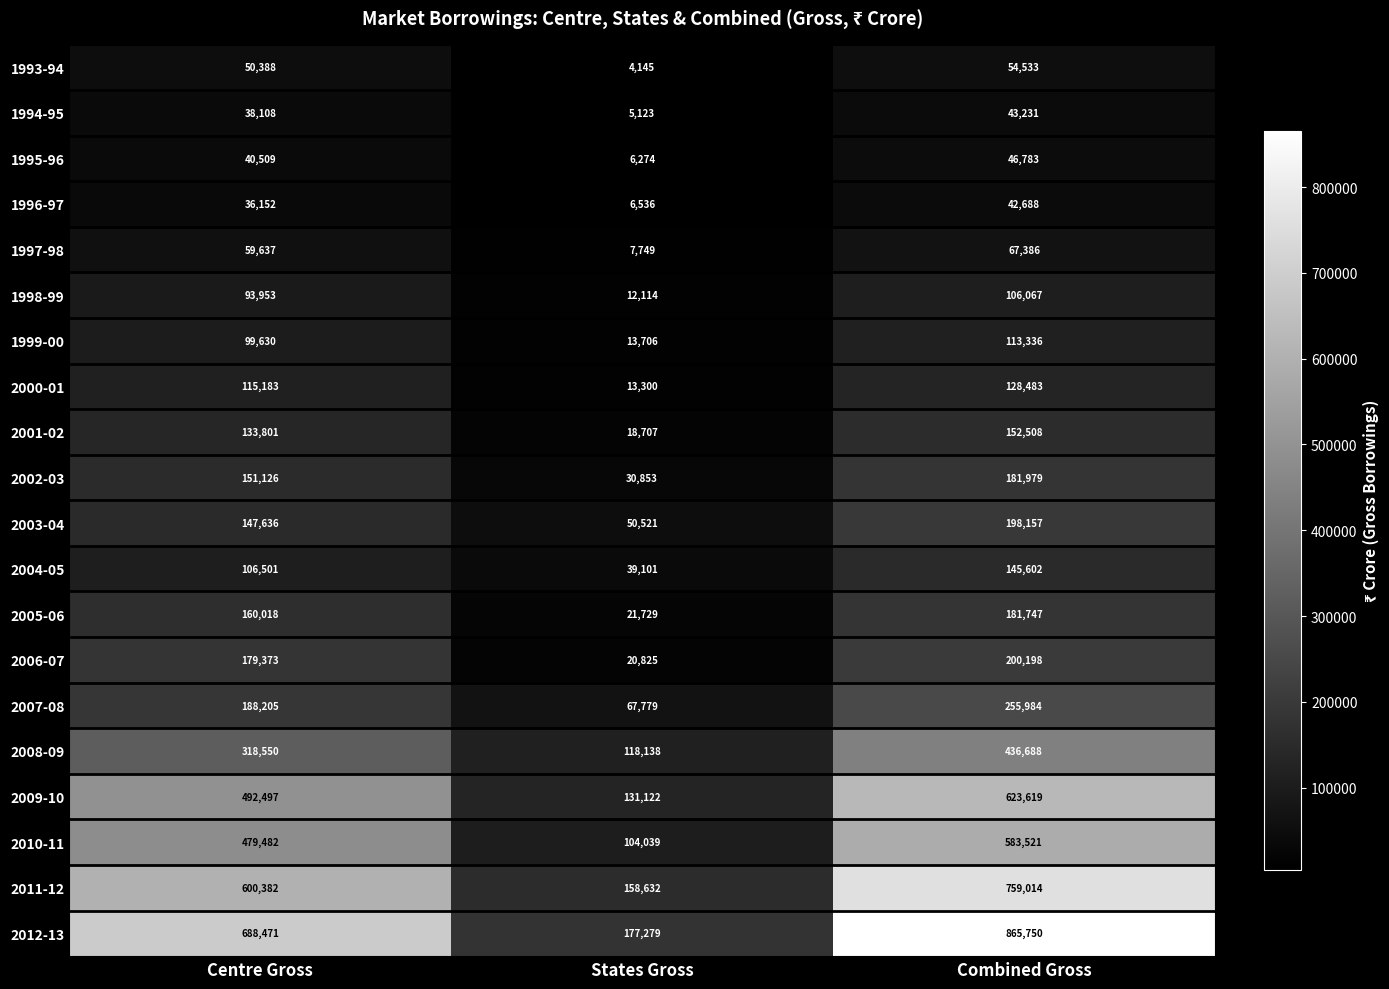

How many 1996-97 values are between 6536 and 42688?

3